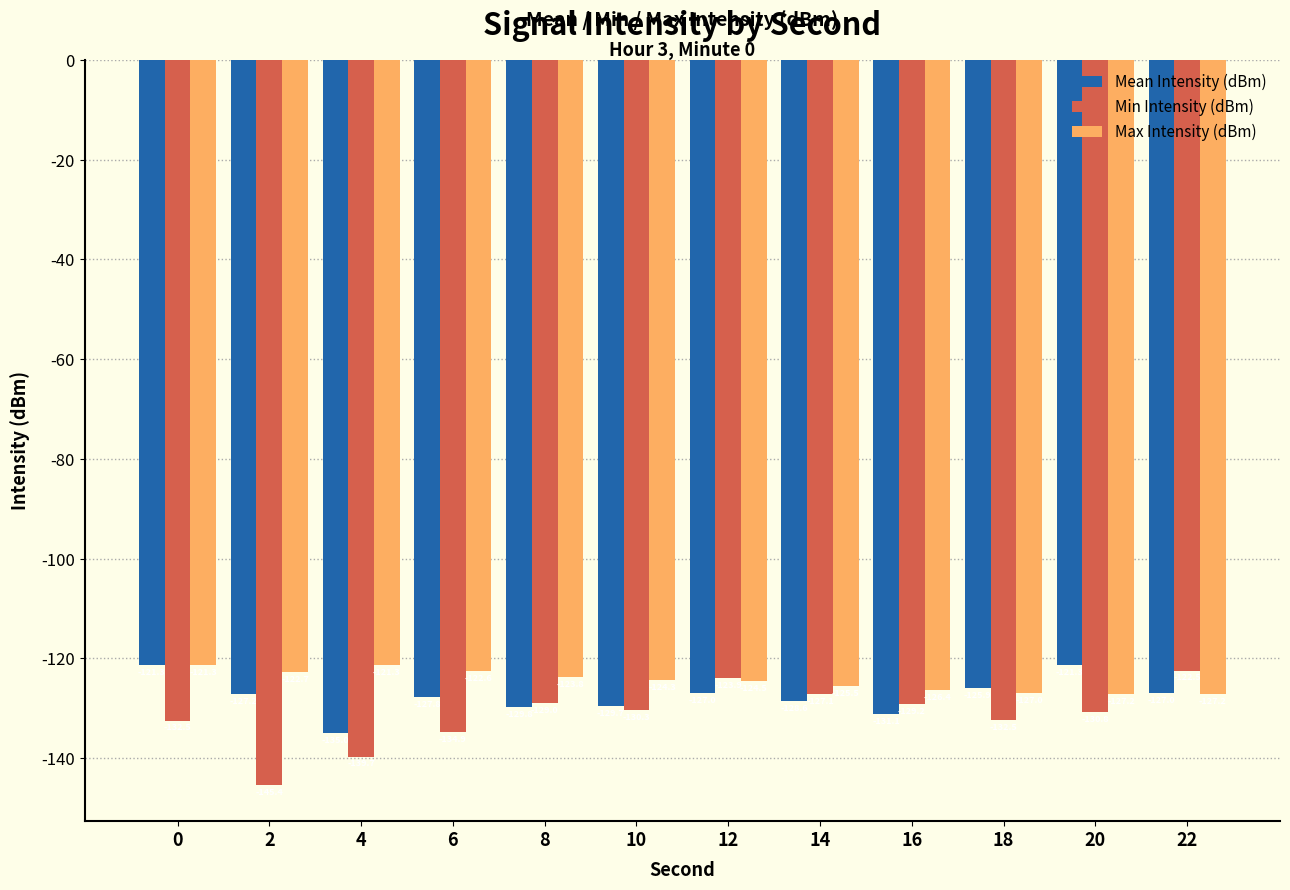

What is the difference between the highest and lowest values at 12?

3.1